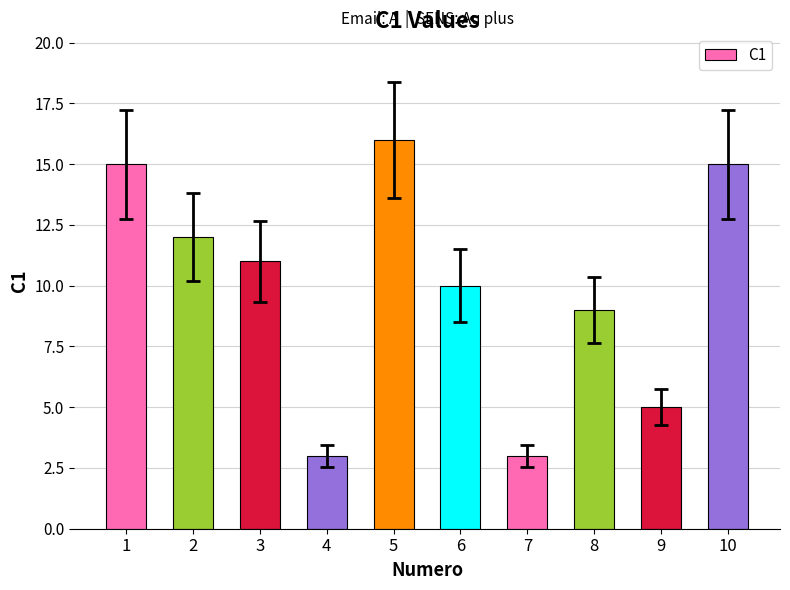

What is the smallest value displayed?

3